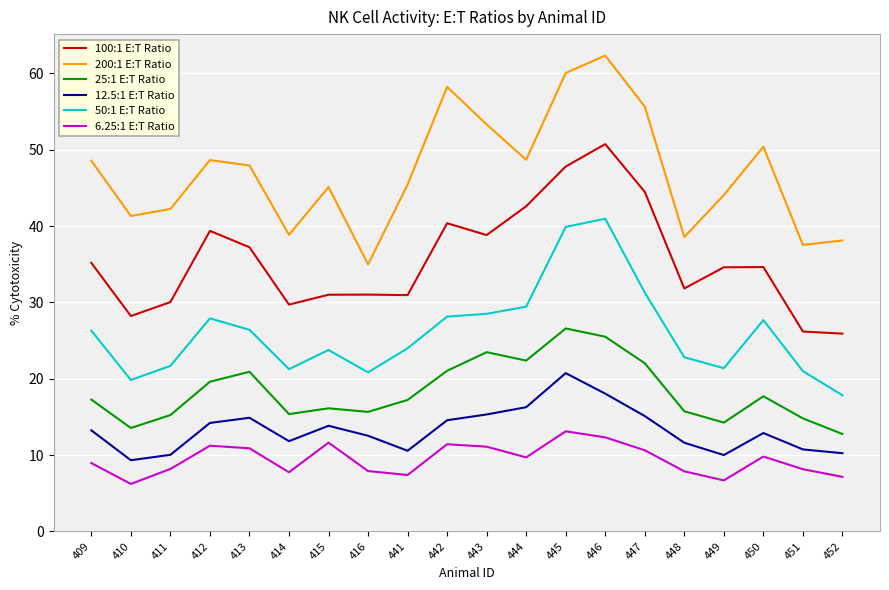

Where is the first local maximum for 200:1 E:T Ratio?

412